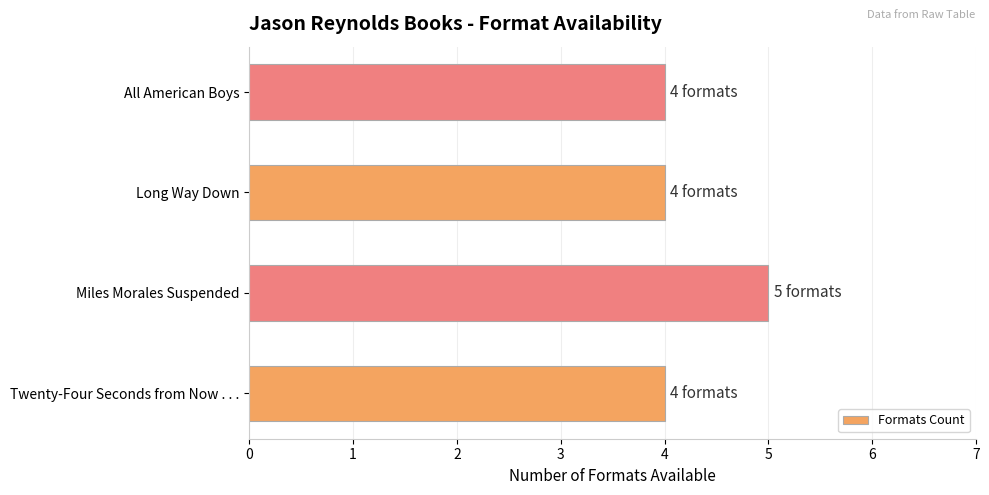

What is the smallest value displayed?

4